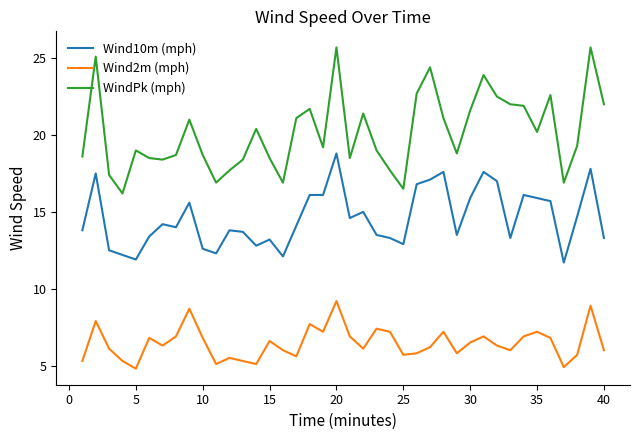

List the series in order of their peak value, highest first.

WindPk (mph), Wind10m (mph), Wind2m (mph)